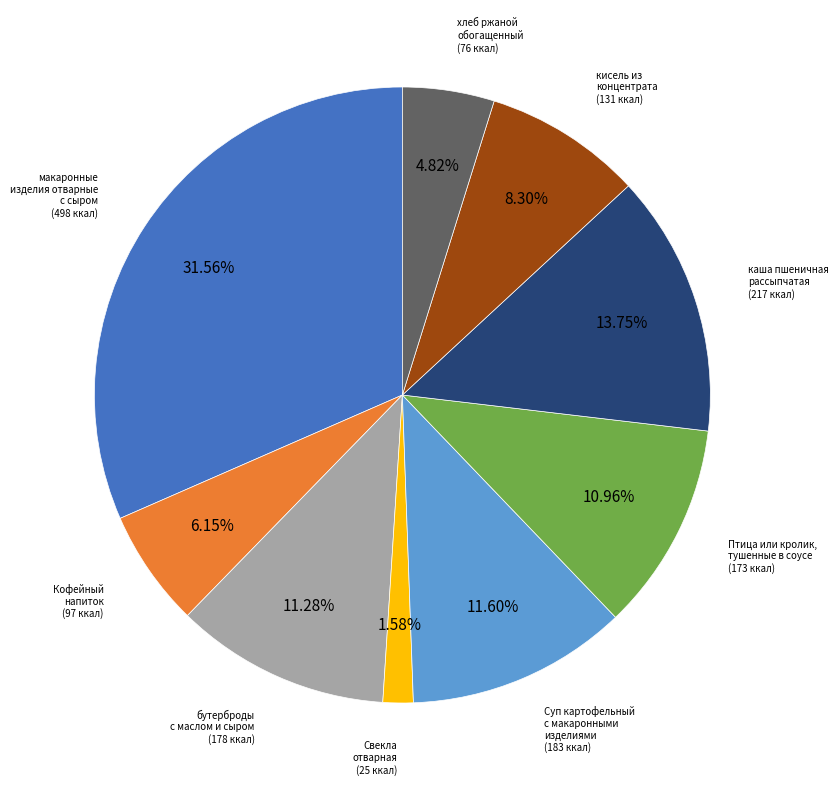

Is there any slice that represents more than half of the pie?

No